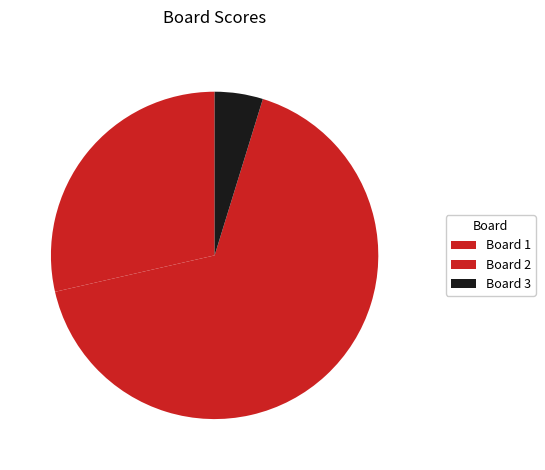

Which slice is the smallest?

Board 3